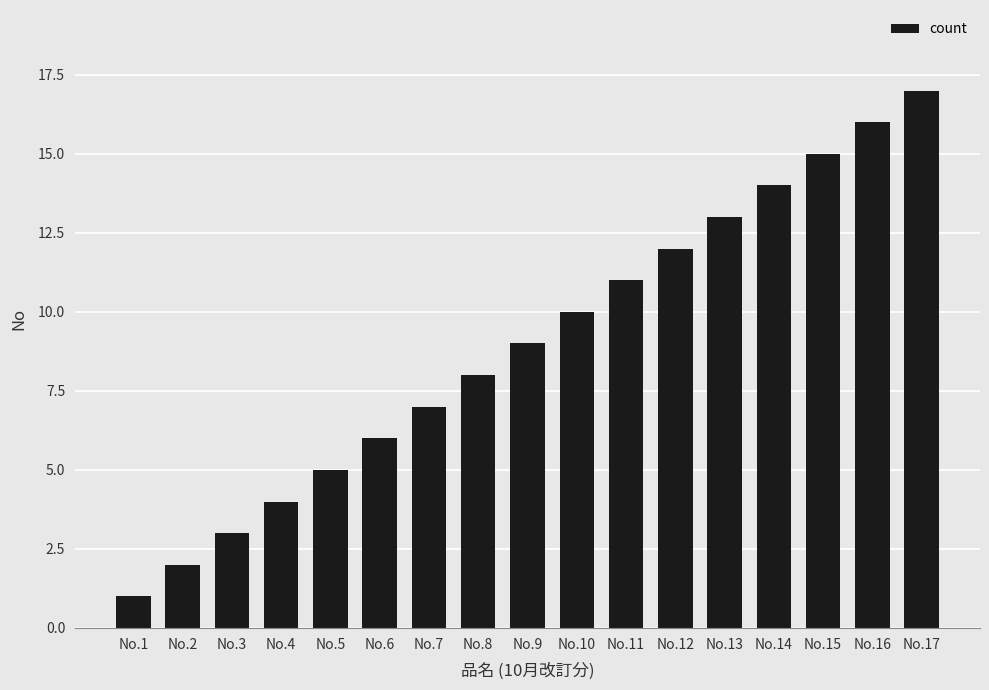

Approximately how many times larger is the value at No.16 compared to No.12?

1.3